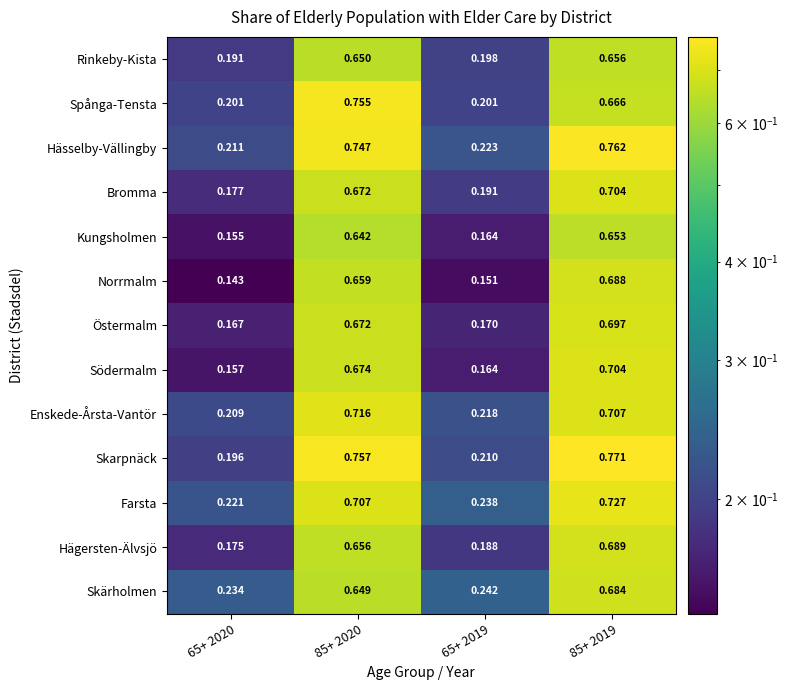

How many data points does each series have?

4